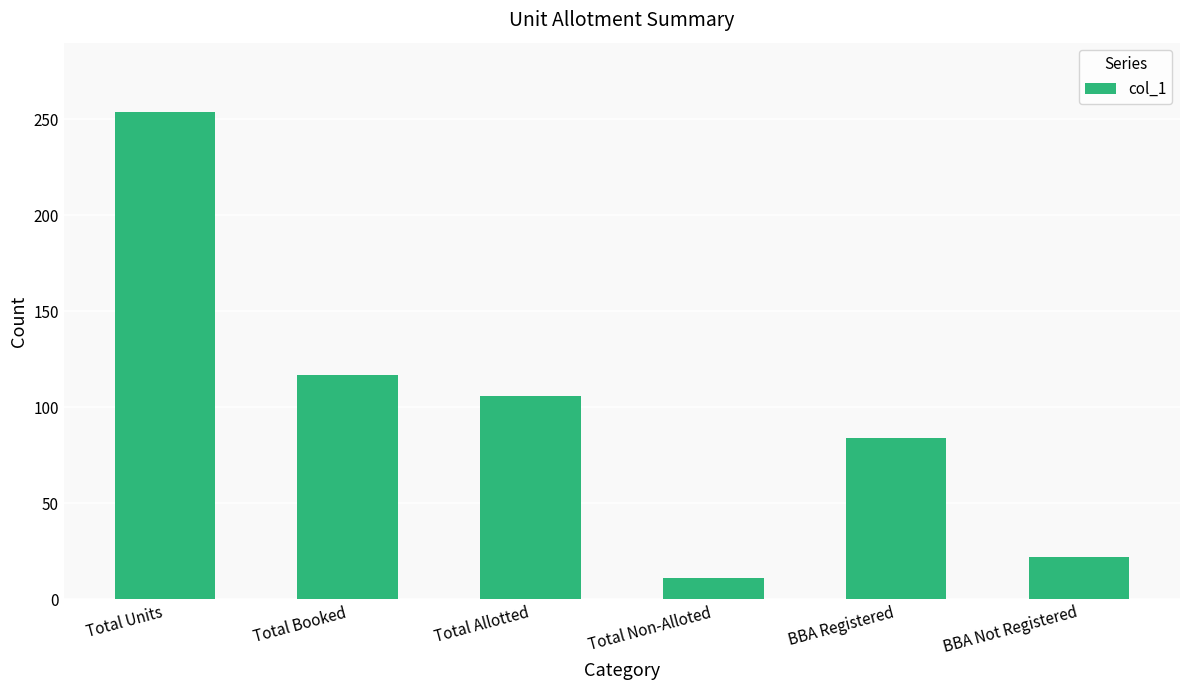

Reading left to right, list all the values displayed in this chart.

Total Units=254	Total Booked=117	Total Allotted=106	Total Non-Alloted=11	BBA Registered=84	BBA Not Registered=22